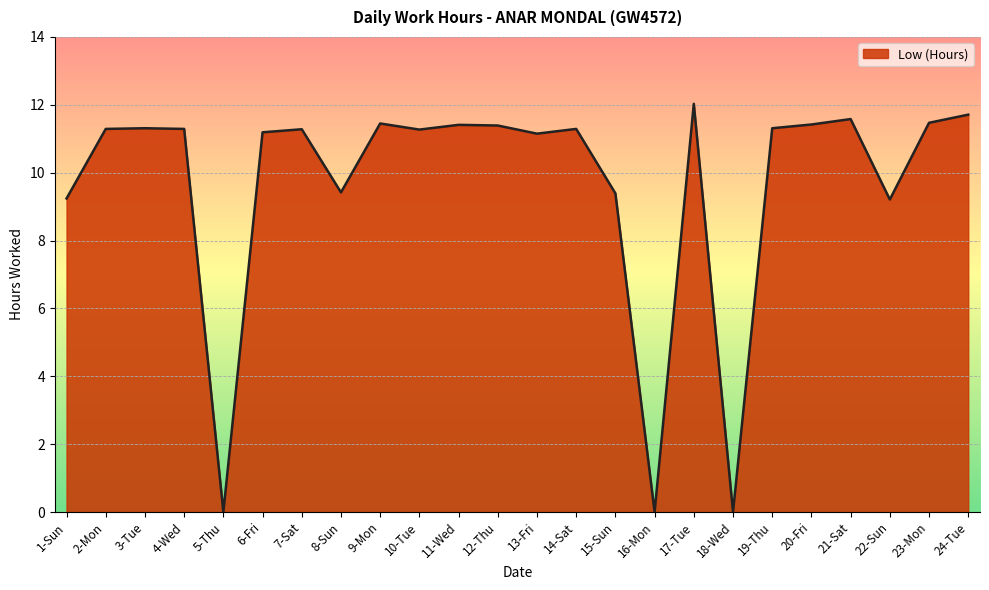

What position from the left is 2-Mon?

2